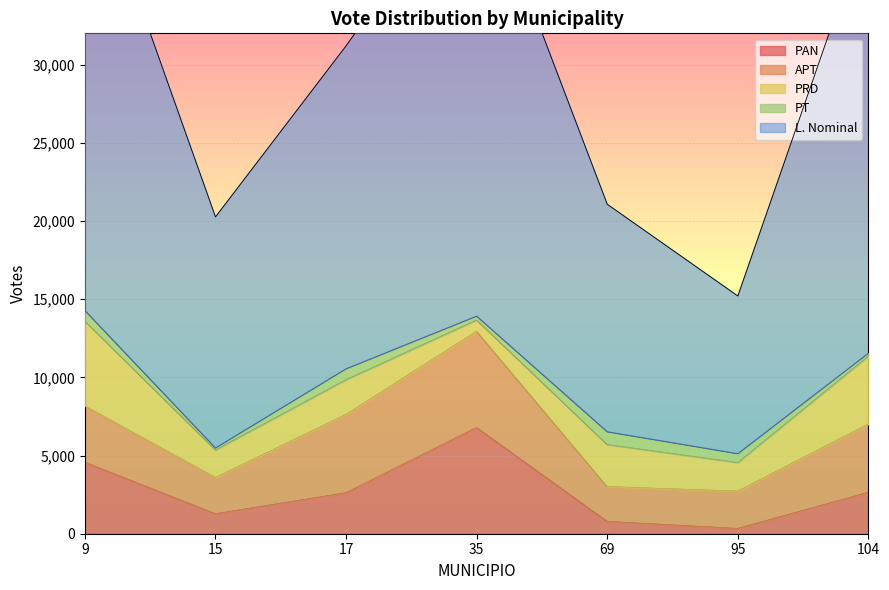

True or false: PRD has a value of 2685 at 69.

True